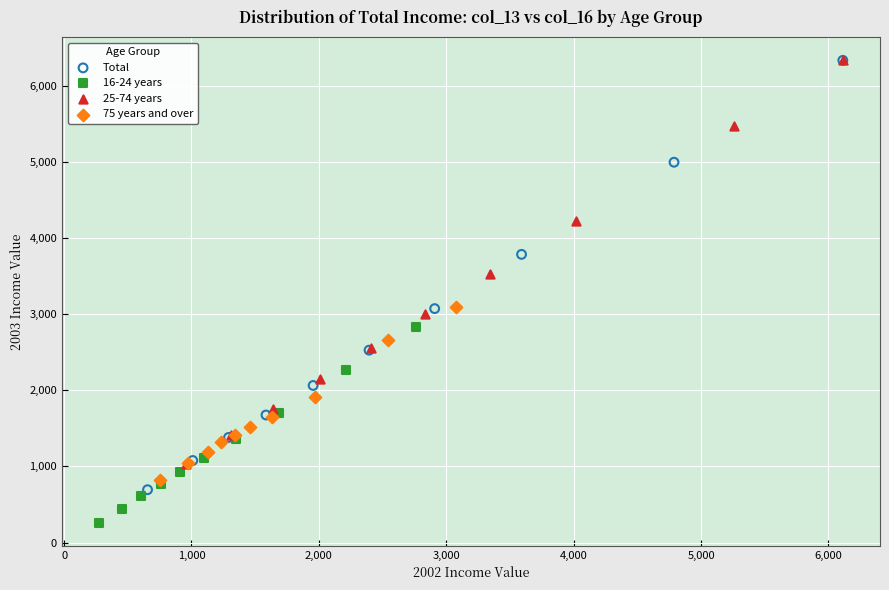

Which series has the widest spread of Y values?

Total